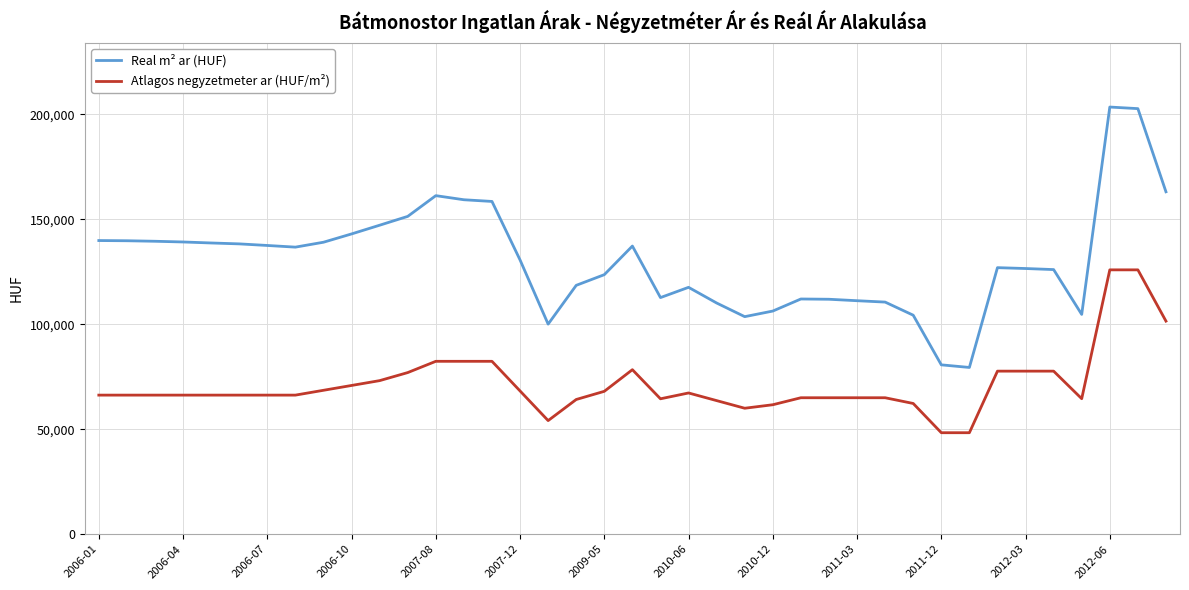

Which series has the largest total across all categories?

Real m² ar (HUF)